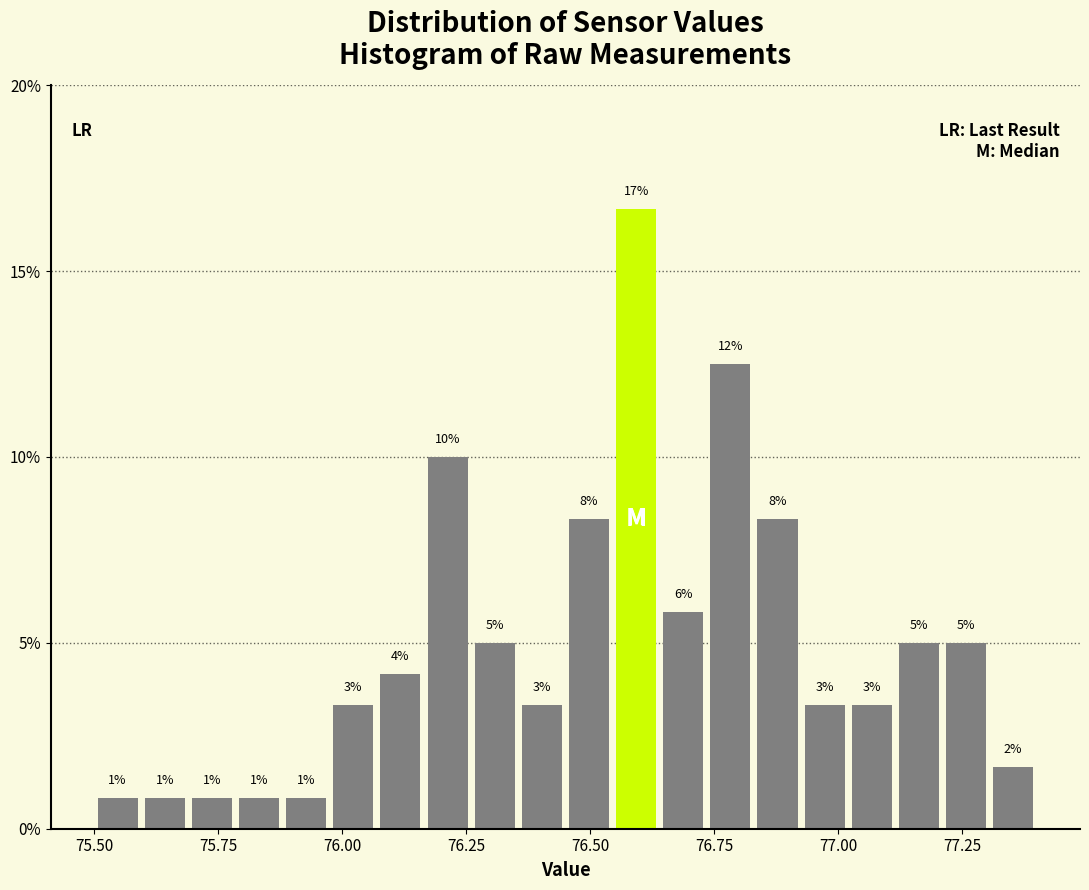

Read against the x-axis, roughly where is the centre of the tallest bar?

76.60